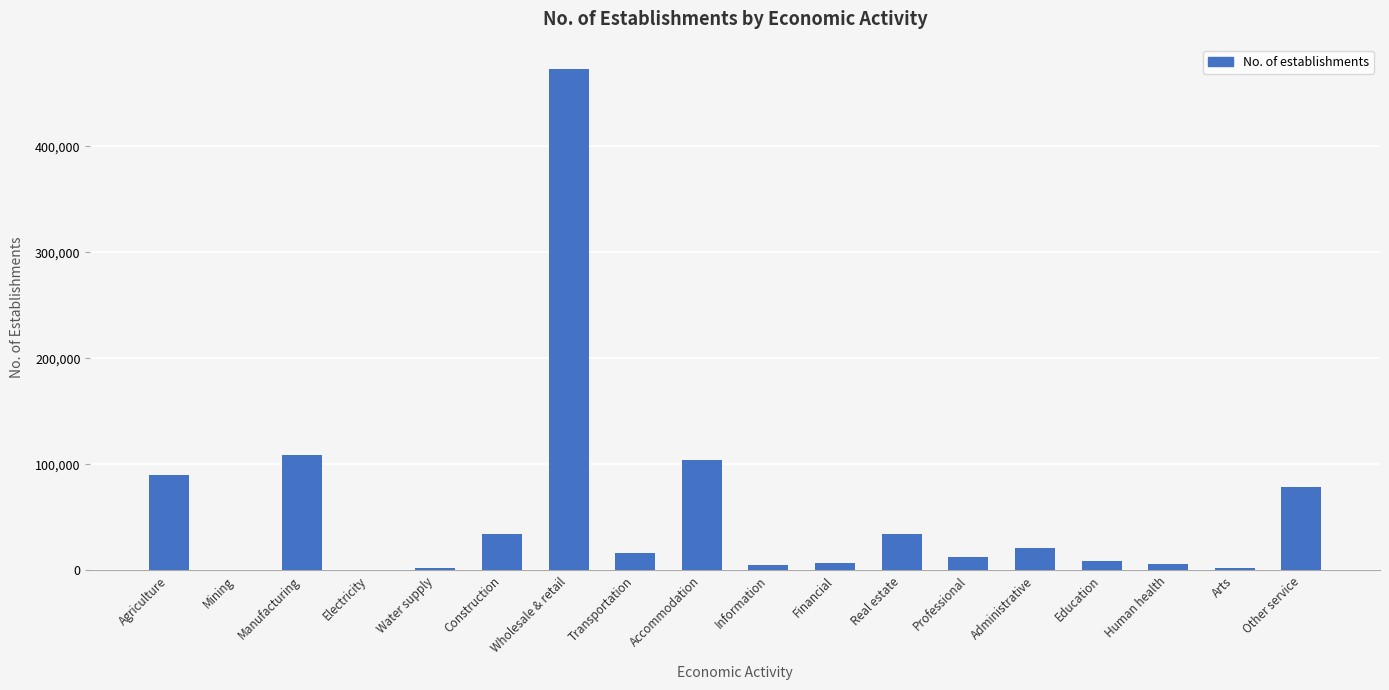

The chart shows a value of 57061 at Manufacturing. True or false?

False